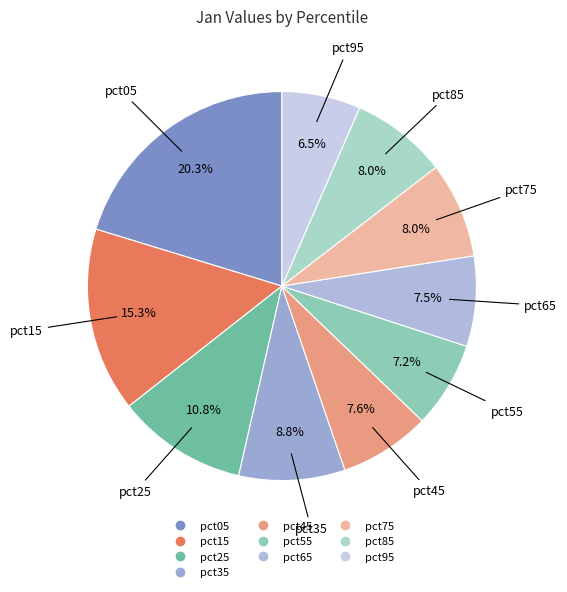

Approximately how many times larger is the value at pct95 compared to pct55?

0.9